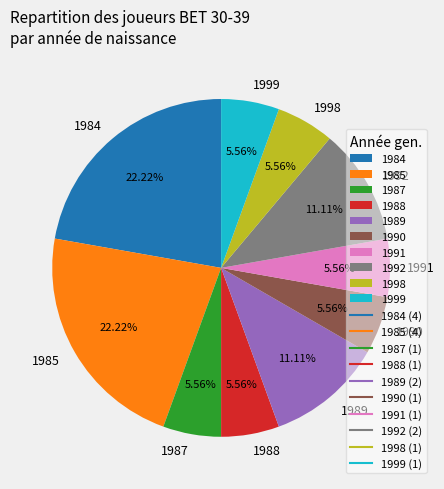

What percentage is the 1999 slice, to the nearest percent?

6%